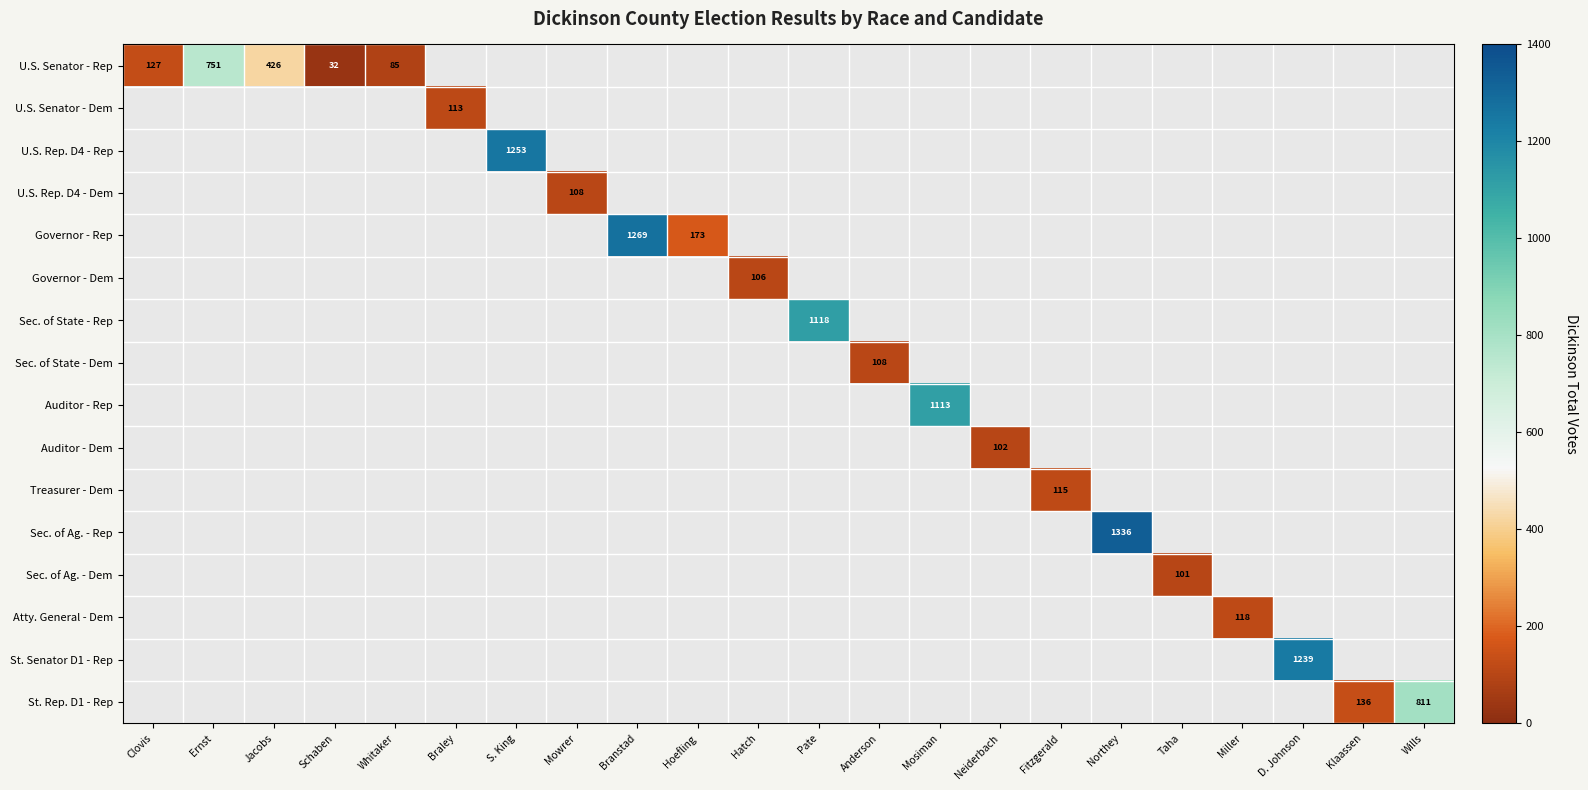

At which category does the chart reach its peak across all series?

Northey